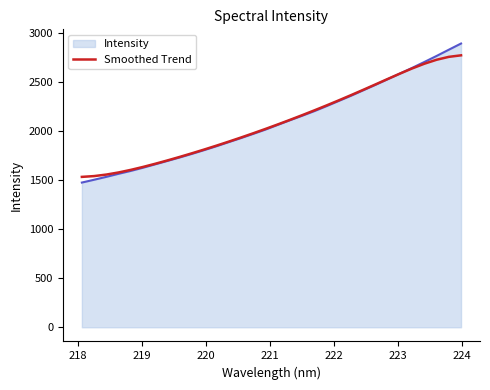

What is the lowest value of the Intensity series?

1477.8